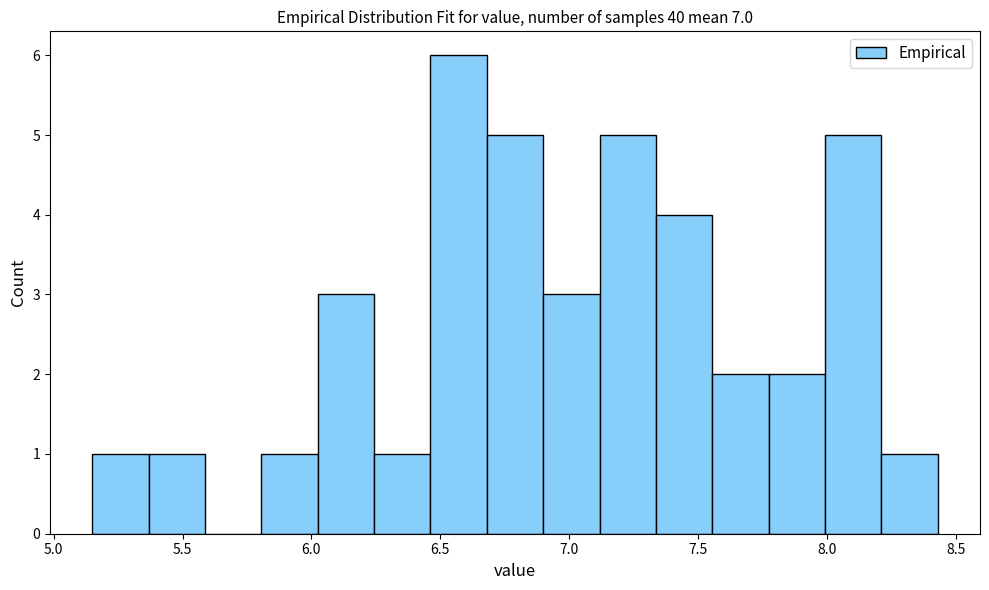

What is the height of the bar covering 6.25 to 6.45 on the x-axis? Neither the bar edges nor the heights are printed on the chart, so give them approximately, as read against the axes.

1